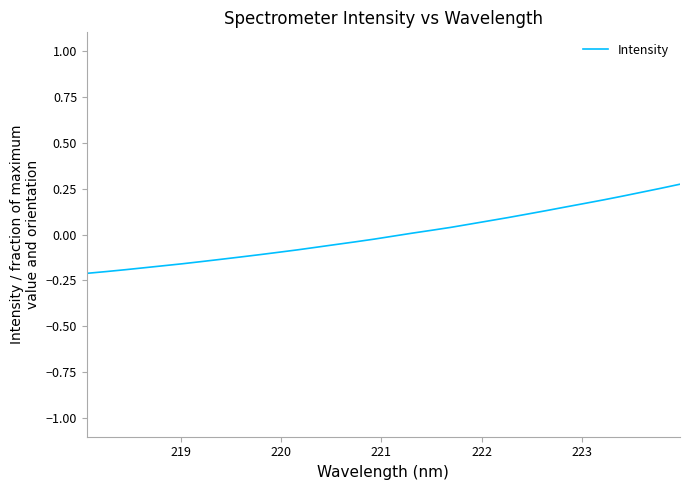

What is the difference between the maximum and minimum values?

0.5